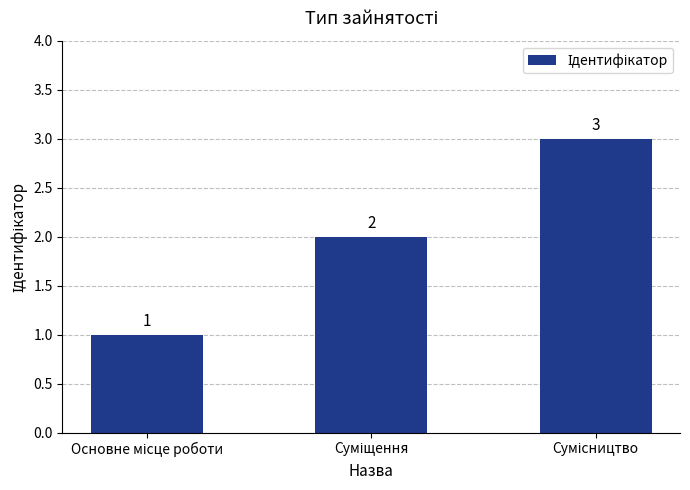

What is the greatest value displayed?

3